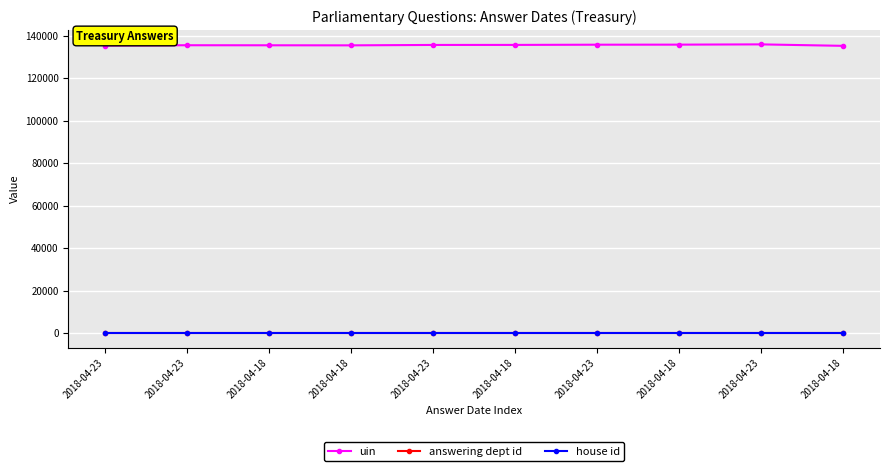

What is the value of the uin point at the 3rd from the left?

135418